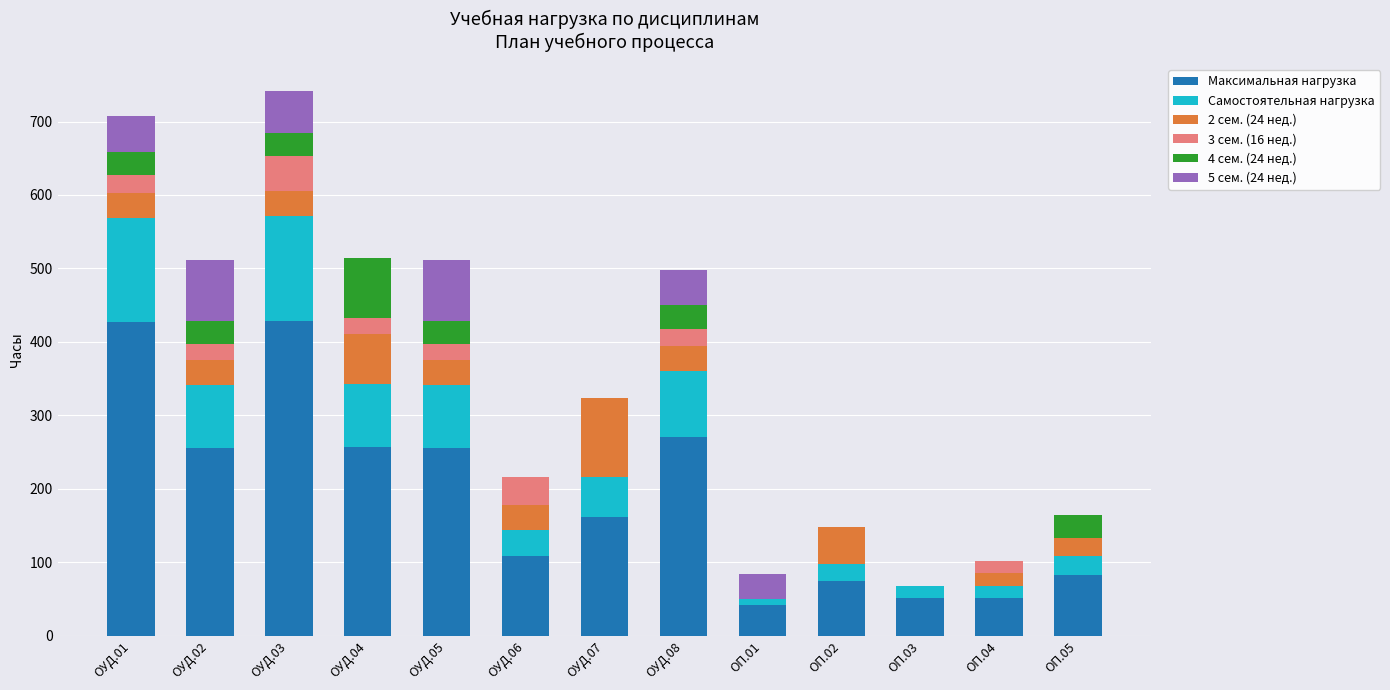

What is the maximum value for Максимальная нагрузка?

428